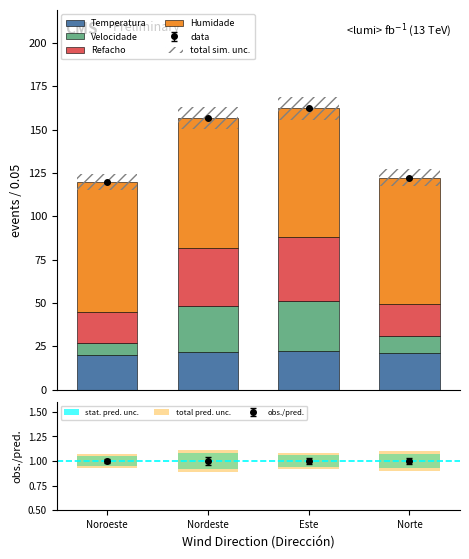

How many data points in Velocidade are above 27?

2